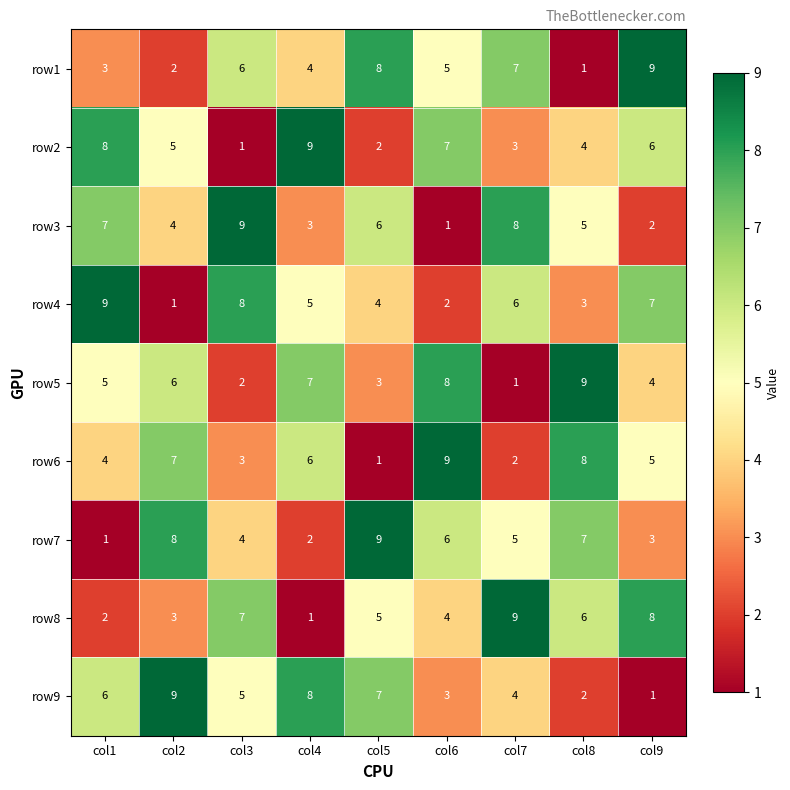

The value of row9 at col9 is 2. True or false?

False